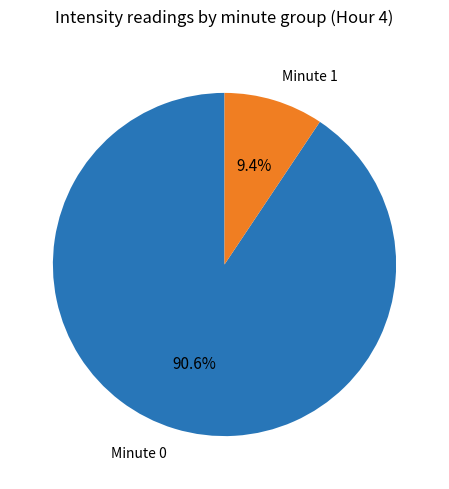

Which category has the smallest portion of the pie?

Minute 1